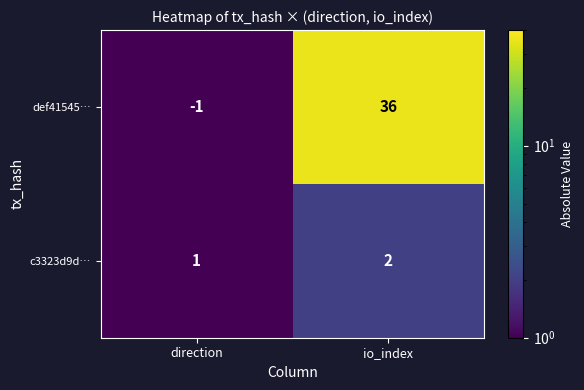

What is the sum of all c3323d9d… values?

3